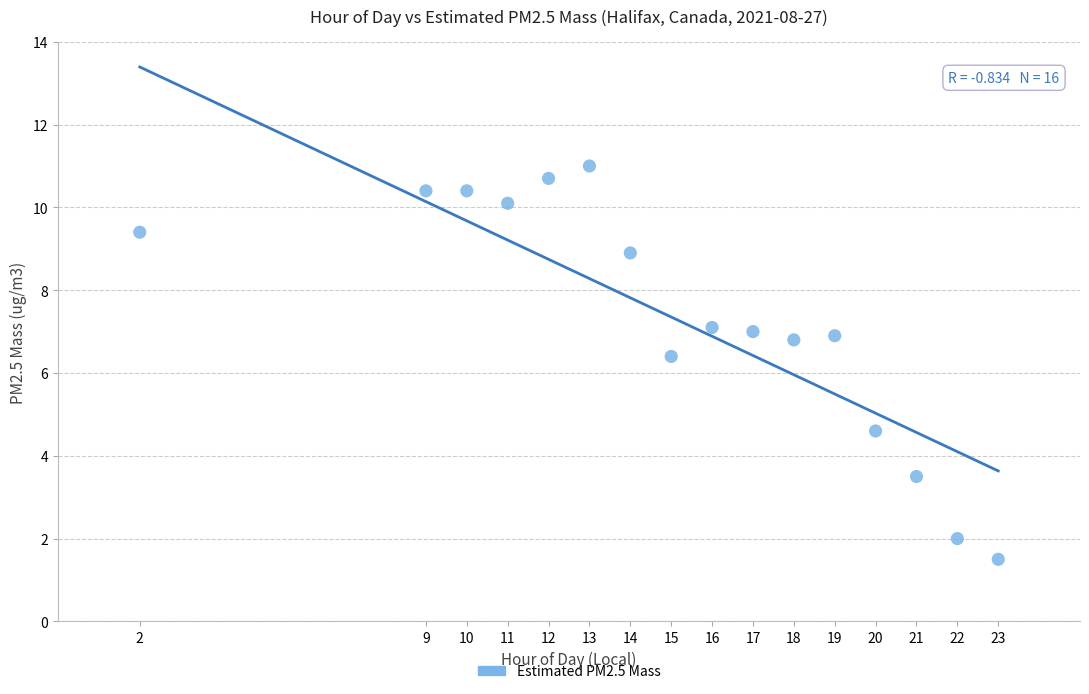

What Y value in the scatter plot is closest to 6?

6.4